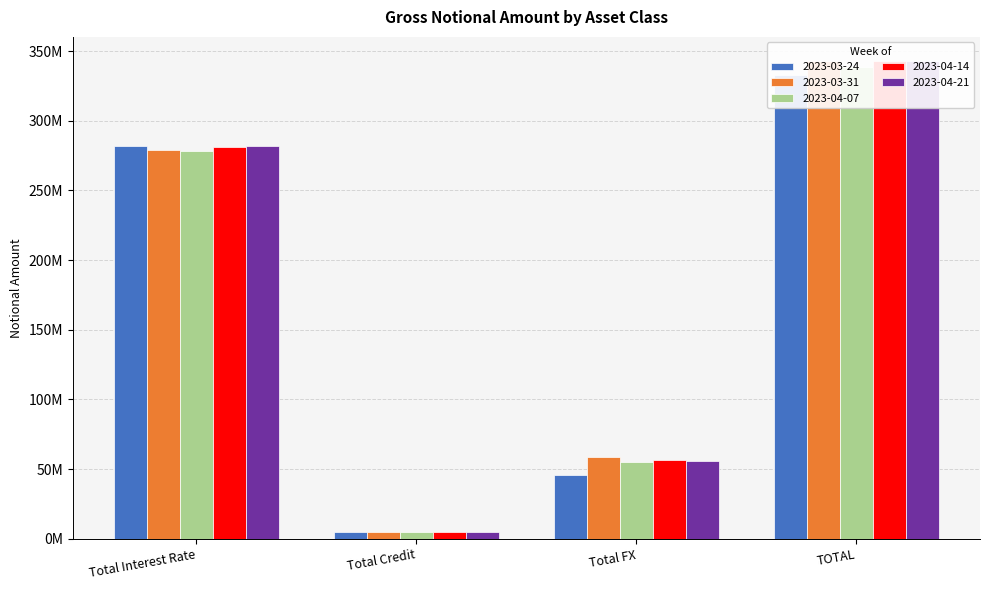

Between Total Credit and TOTAL, which series saw the biggest shift?

2023-03-31